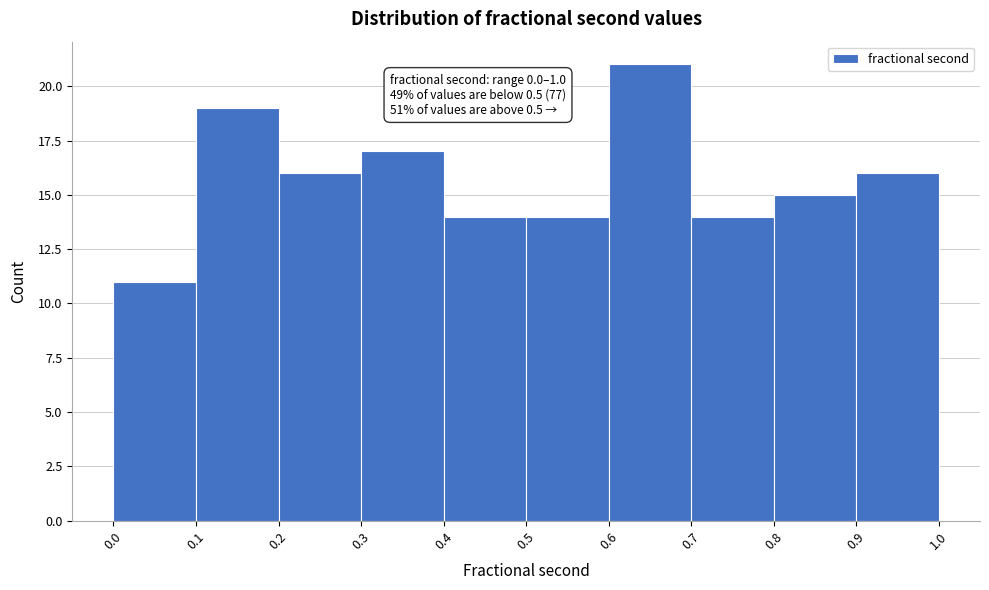

Over which range of the x-axis is the bar tallest?

0.6 to 0.7